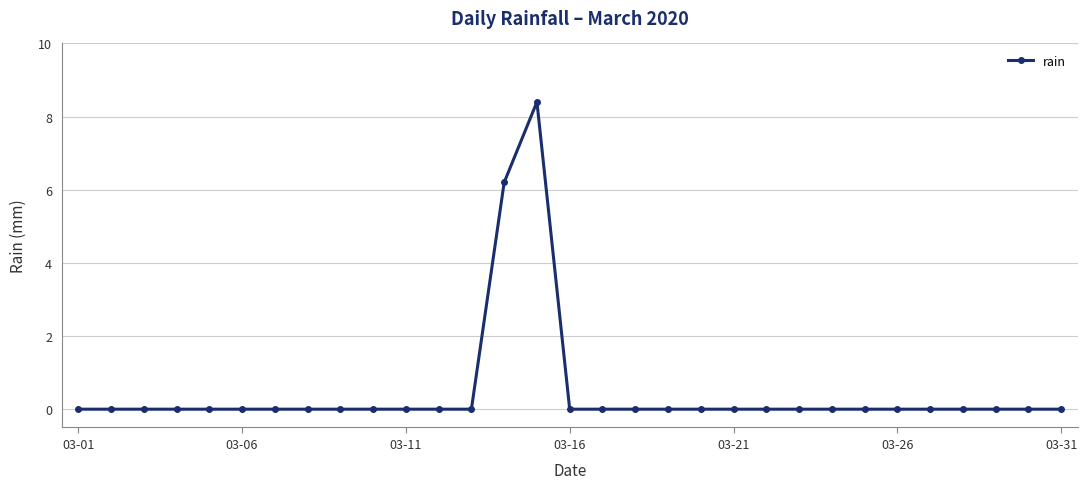

What is the difference between the second highest and second lowest values?

6.2